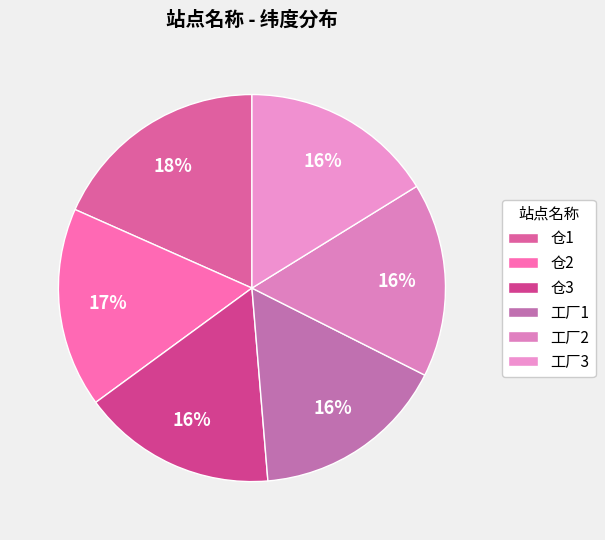

Does any single category account for the majority?

No